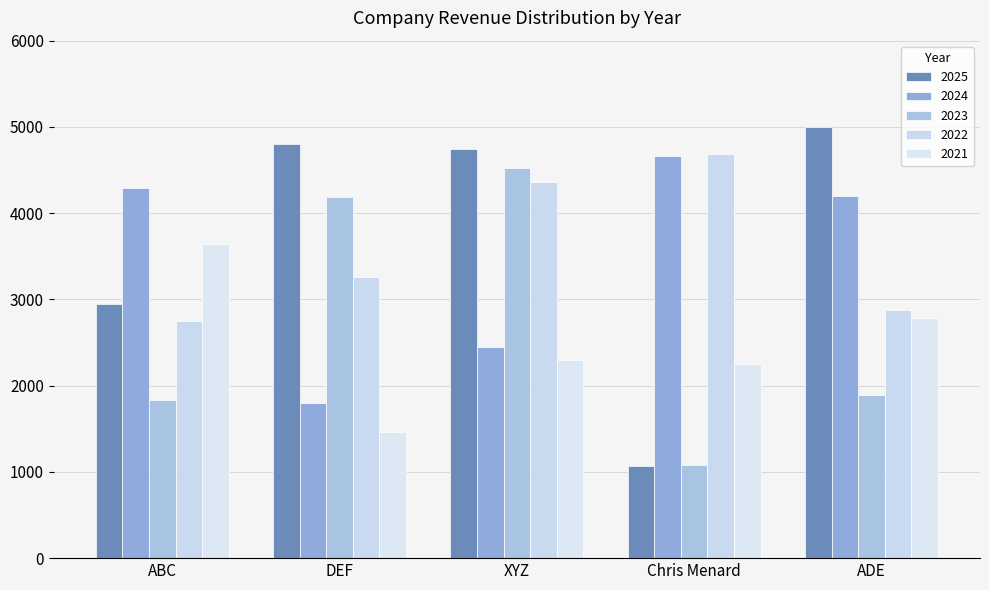

What is the maximum value for 2023?

4528